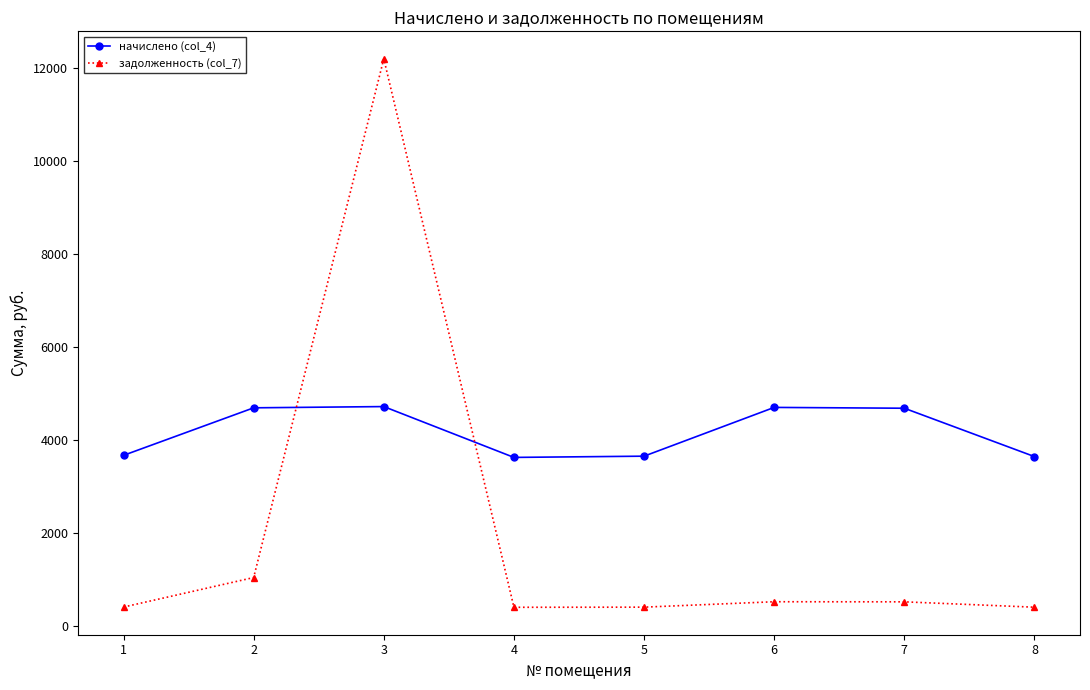

How many times do задолженность (col_7) and начислено (col_4) cross each other?

2